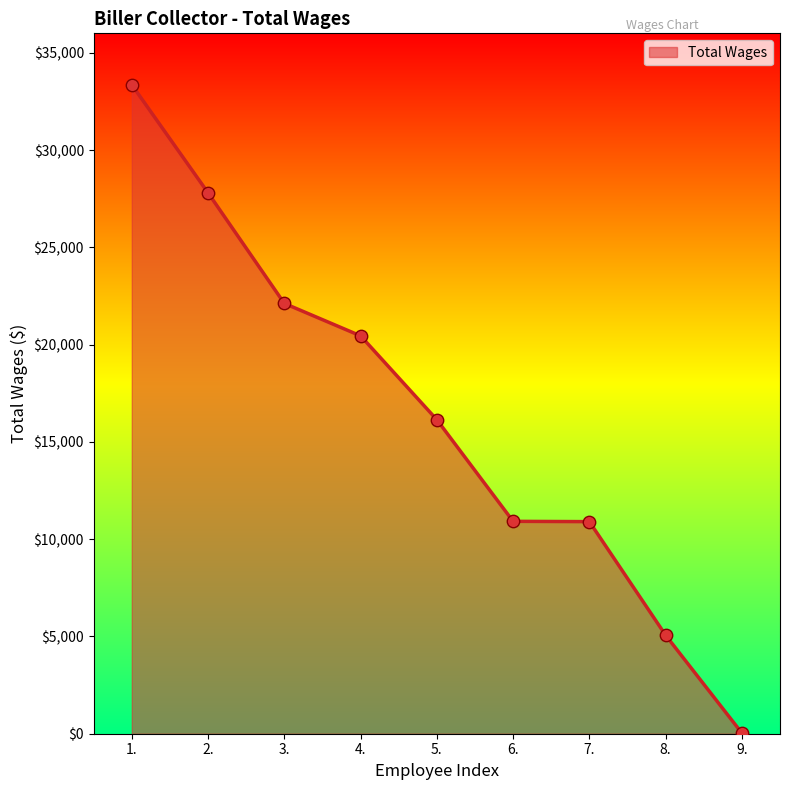

Approximately how many times larger is the value at 8. compared to 9.?

148.9